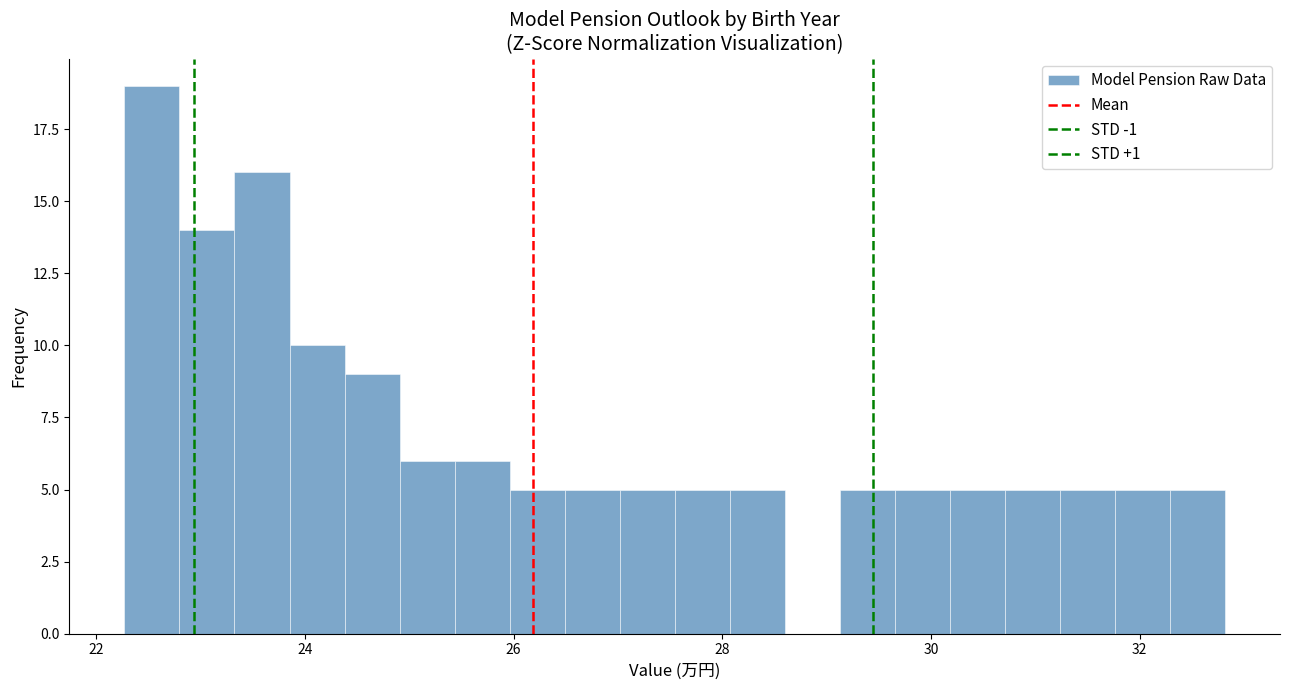

Read against the x-axis, roughly where is the centre of the tallest bar?

22.6